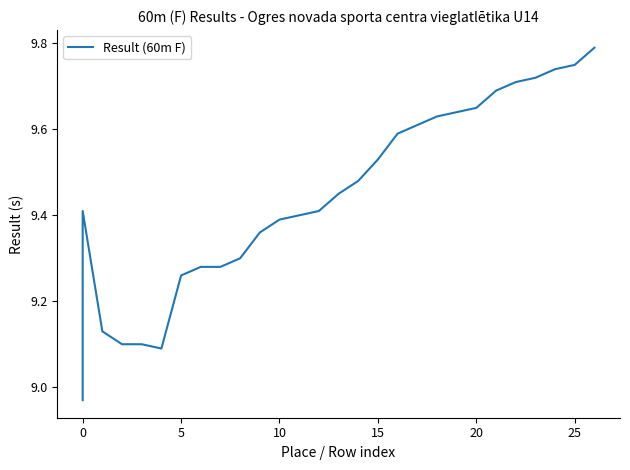

What is the smallest value displayed?

9.0